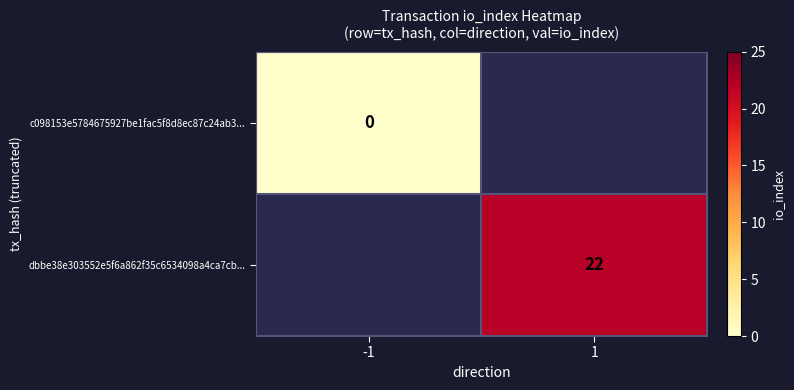

The value of dbbe38e303552e5f6a862f35c6534098a4ca7cb... at 1 is 6.4. True or false?

False